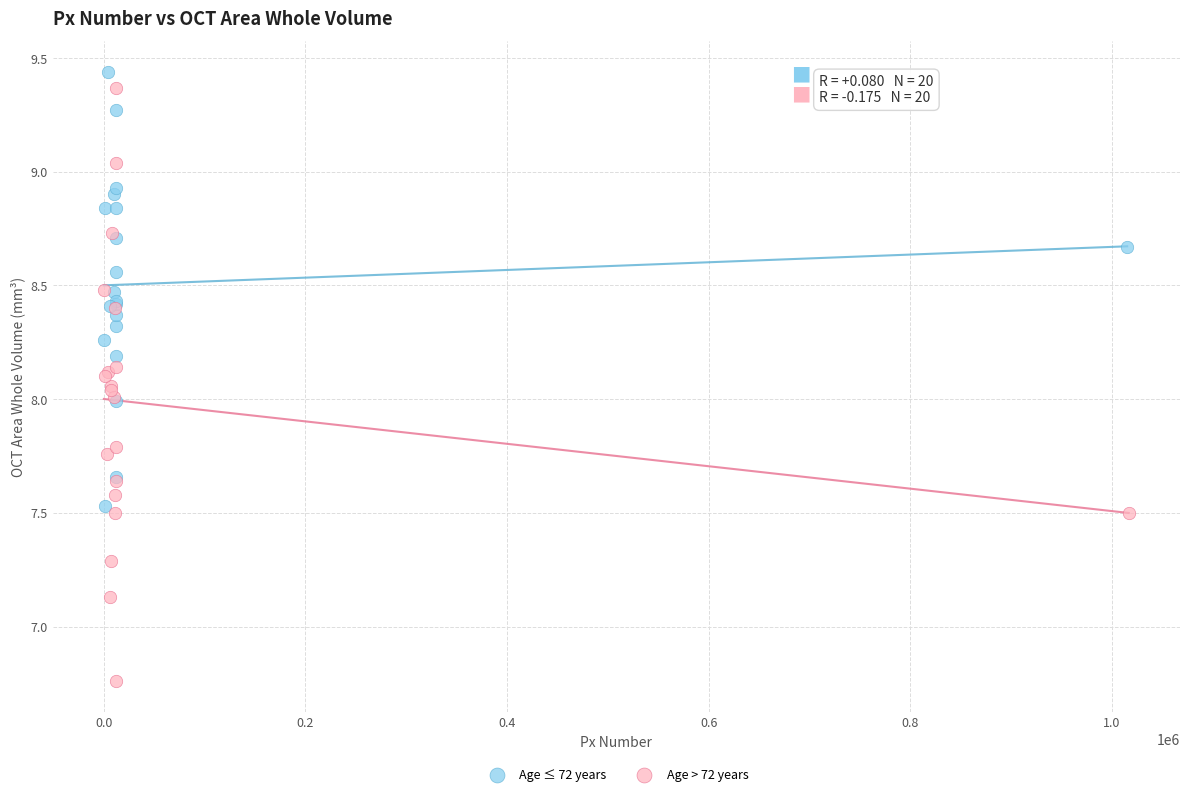

Which series contains the lowest Y value?

Age > 72 years